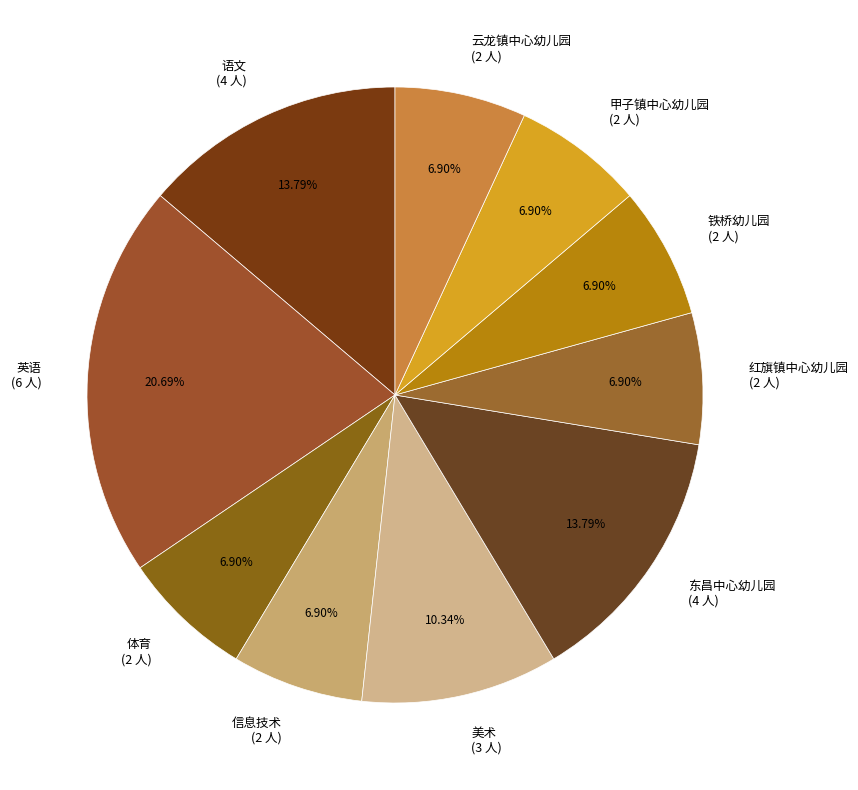

Is 云龙镇中心幼儿园 the majority of the pie?

No